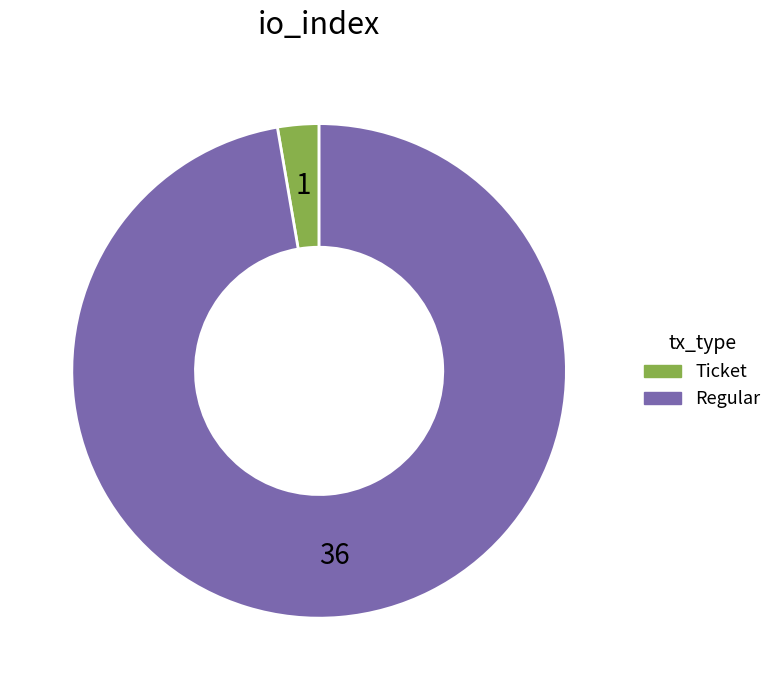

Which category has the biggest portion of the pie?

Regular